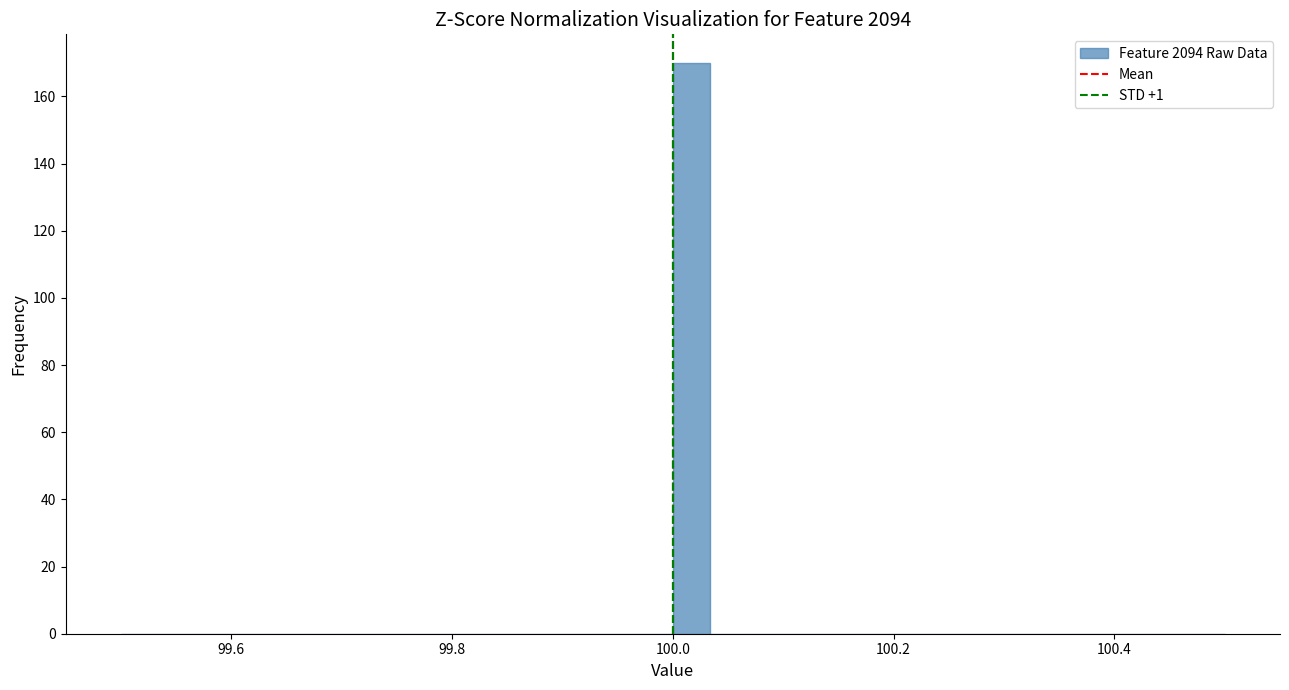

Read against the x-axis, roughly where is the centre of the tallest bar?

100.02